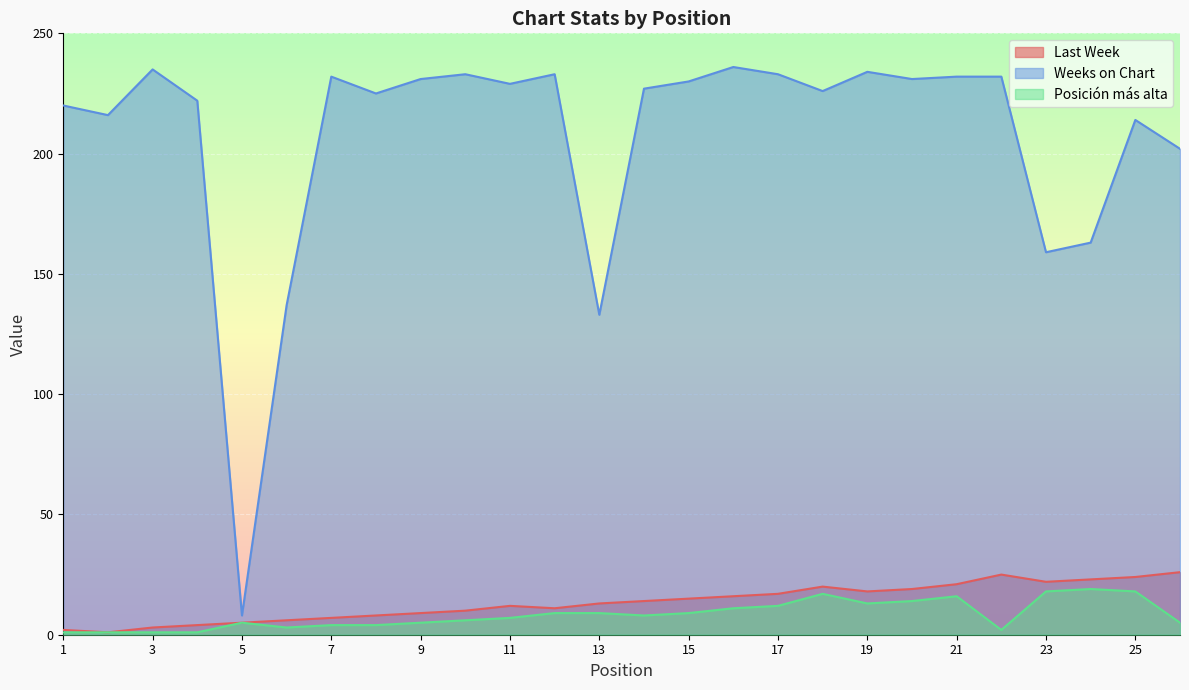

List the series in order of their peak value, highest first.

Weeks on Chart, Last Week, Posición más alta